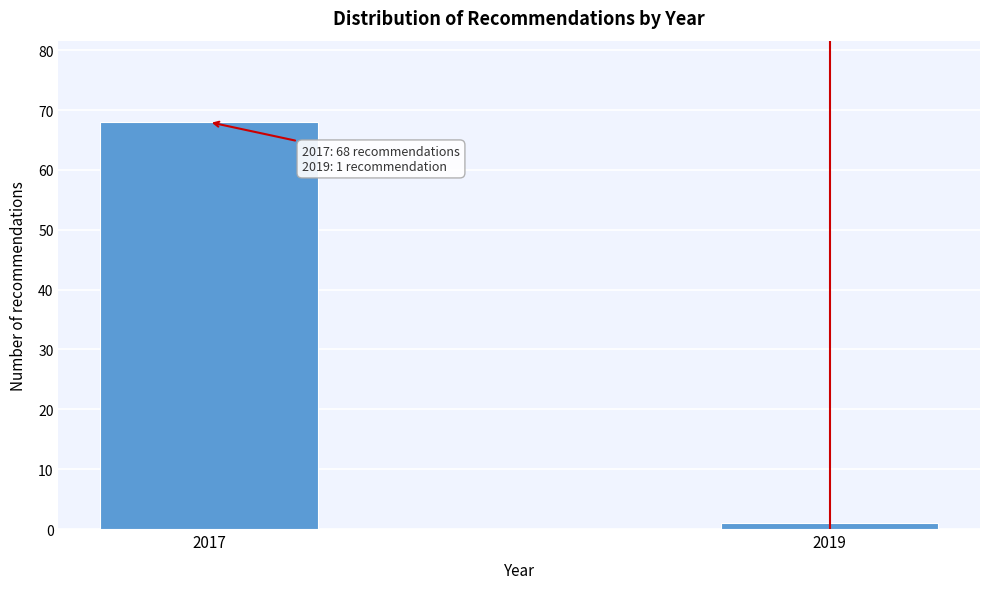

Reading left to right, extract all data points from this chart.

2017=68	2019=1